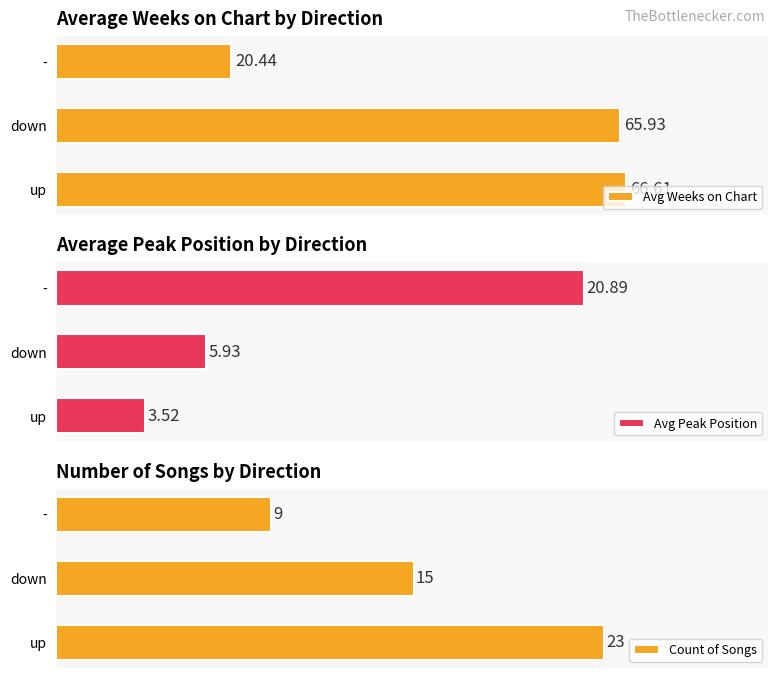

How many groups of bars are there?

3